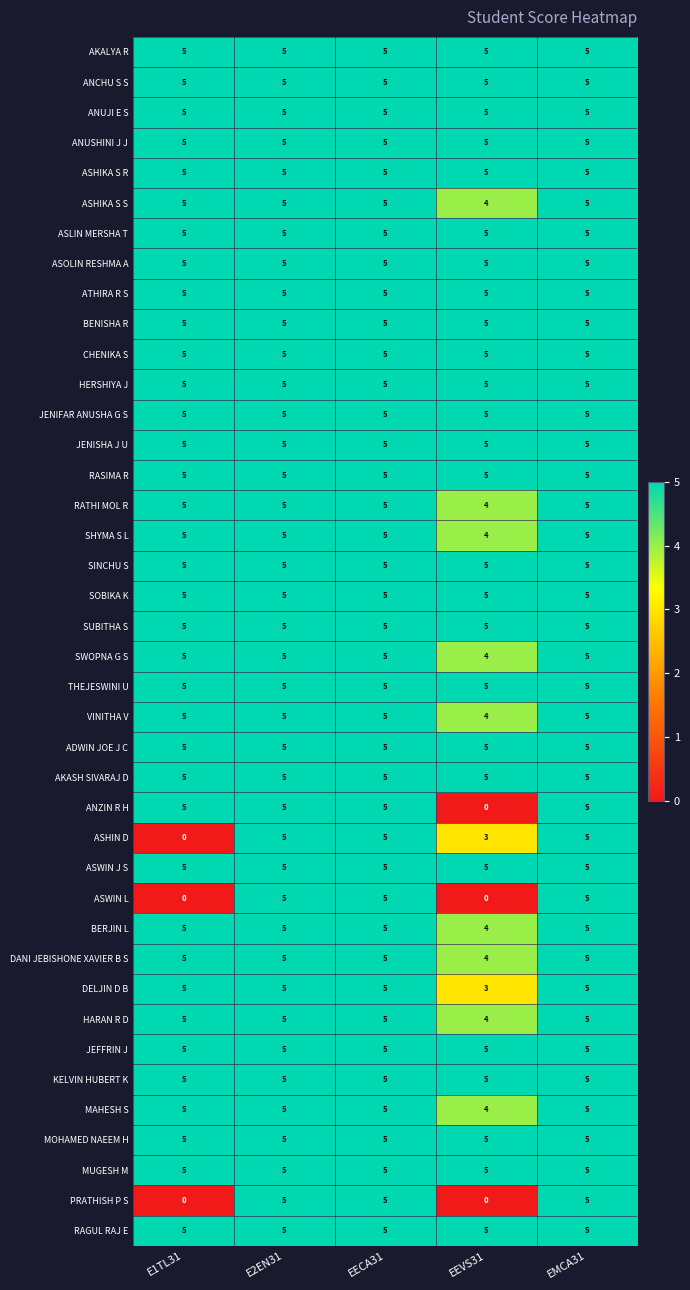

Where is HARAN R D nearest to the value 4?

EEVS31